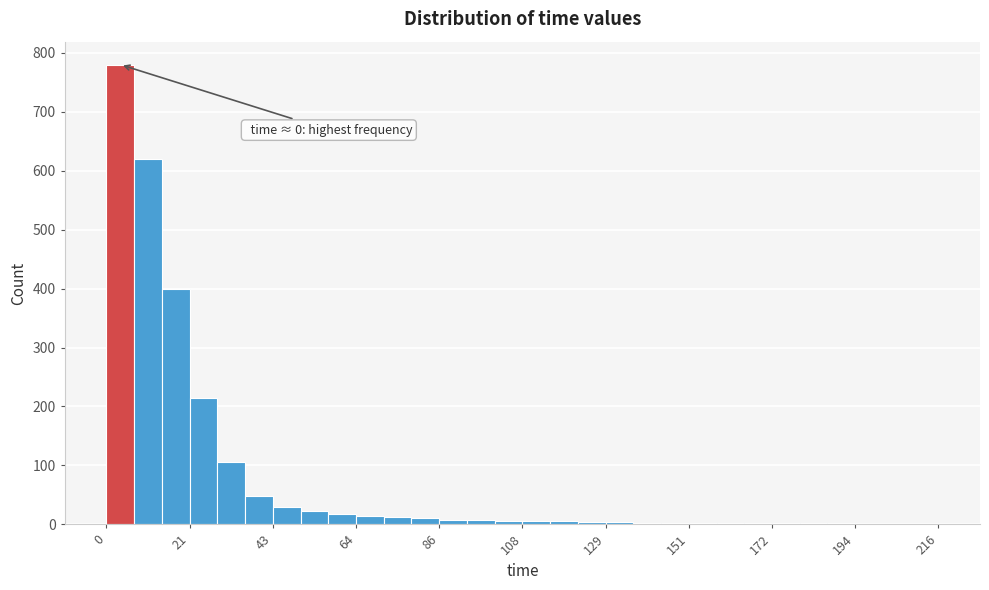

Read against the x-axis, roughly where is the centre of the tallest bar?

5